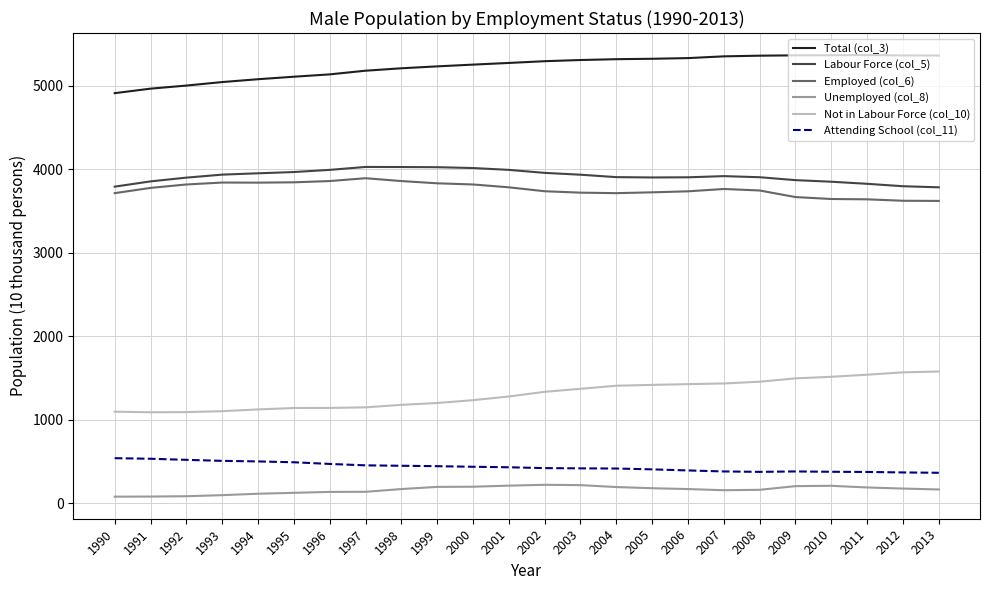

True or false: Unemployed (col_8) and Total (col_3) intersect in this chart.

False